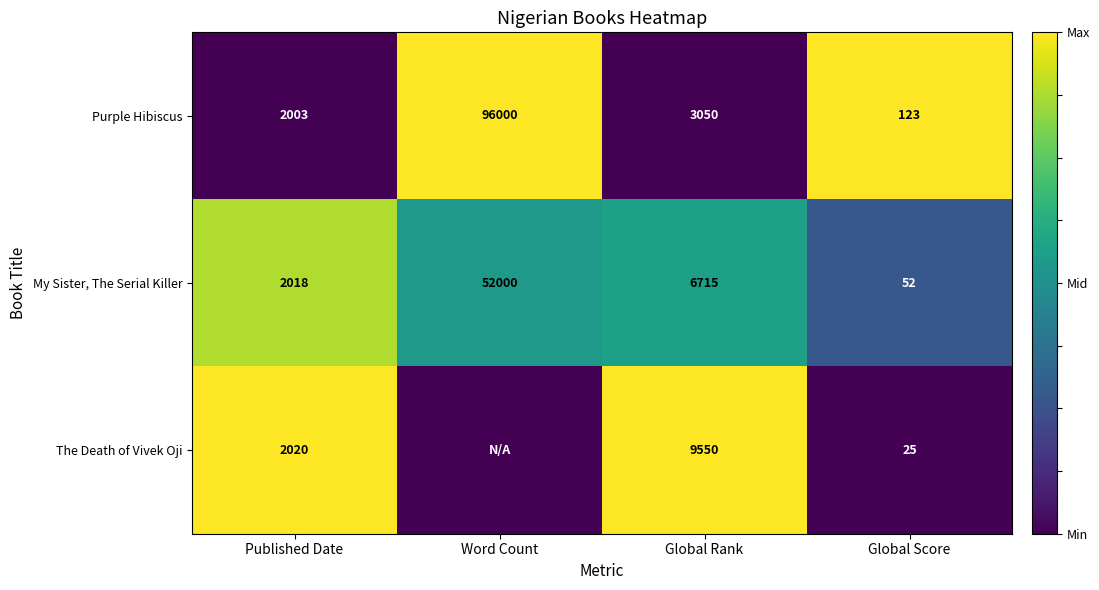

What is the total value across all series at Global Score?

200